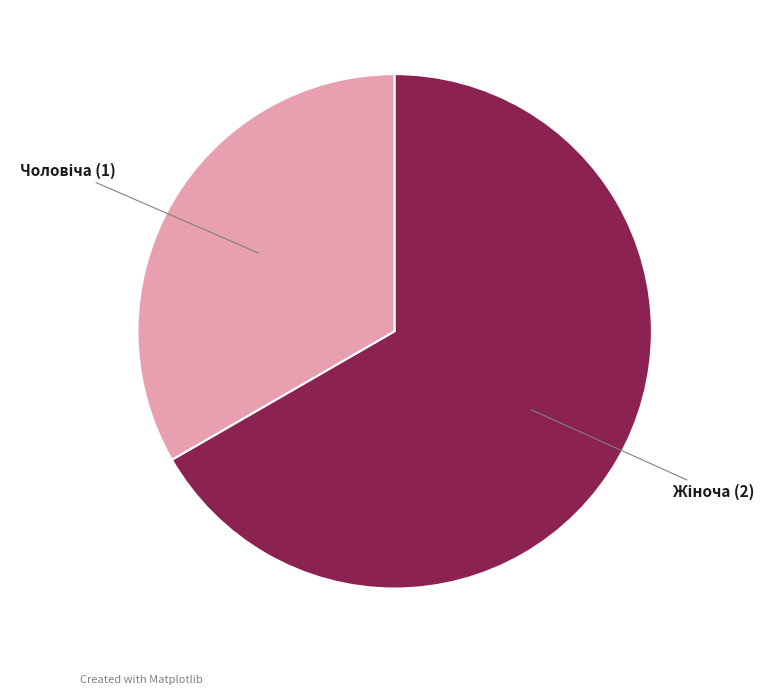

How many segments does this pie chart have?

2